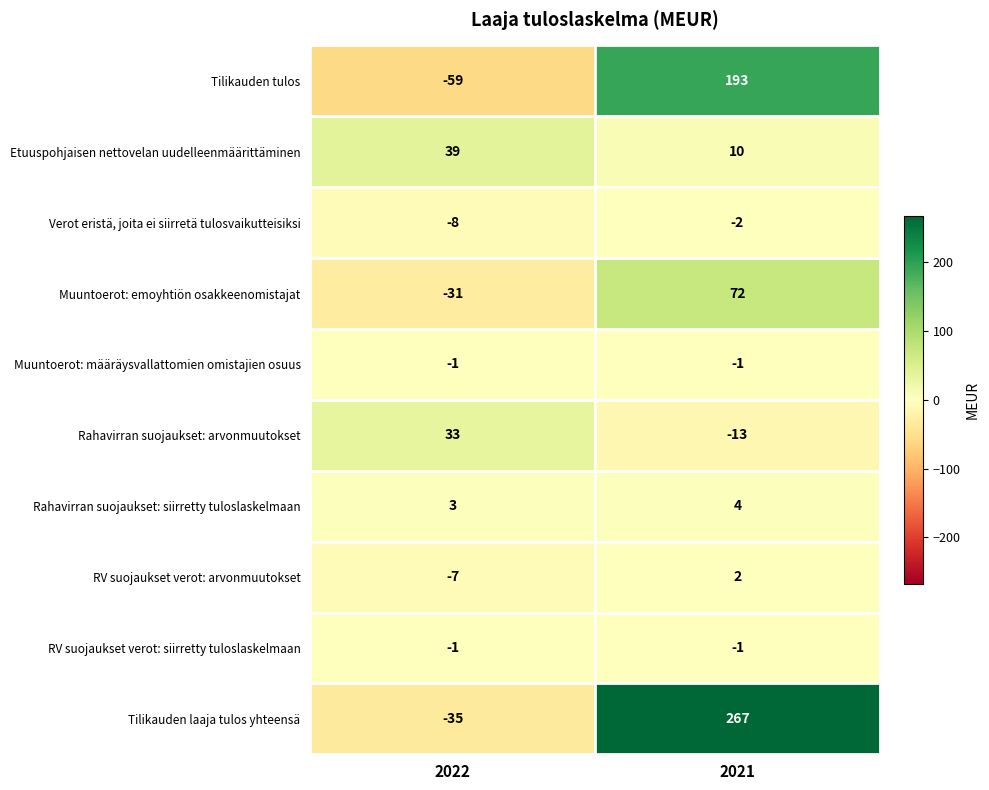

Reading left to right, extract all data points from this chart.

Tilikauden tulos: -59	193
Etuuspohjaisen nettovelan uudelleenmäärittäminen: 39	10
Verot eristä, joita ei siirretä tulosvaikutteisiksi: -8	-2
Muuntoerot: emoyhtiön osakkeenomistajat: -31	72
Muuntoerot: määräysvallattomien omistajien osuus: -1	-1
Rahavirran suojaukset: arvonmuutokset: 33	-13
Rahavirran suojaukset: siirretty tuloslaskelmaan: 3	4
RV suojaukset verot: arvonmuutokset: -7	2
RV suojaukset verot: siirretty tuloslaskelmaan: -1	-1
Tilikauden laaja tulos yhteensä: -35	267